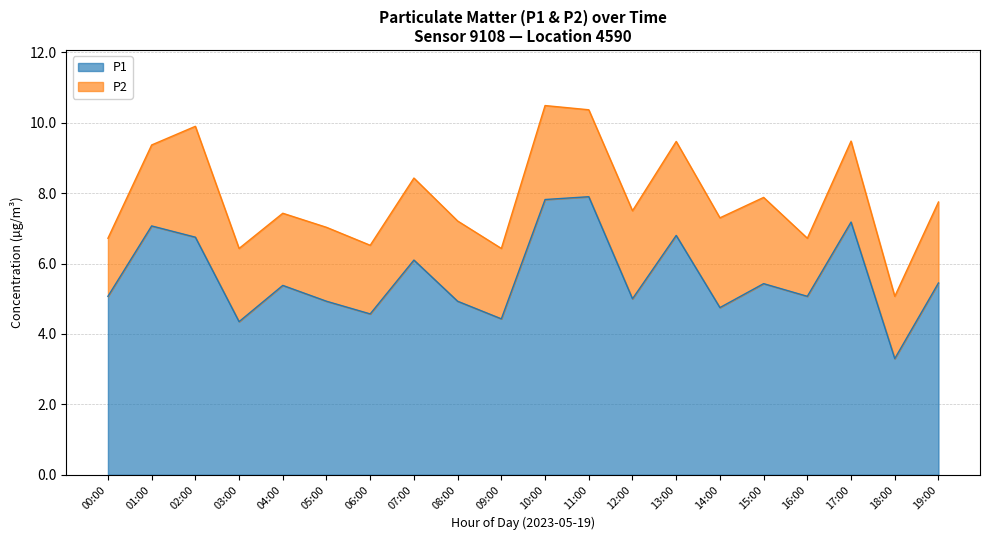

Reading right to left, list all the values displayed in this chart.

5.5	3.3	7.2	5.1	5.4	4.8	6.8	5.0	7.9	7.8	4.4	4.9	6.1	4.6	4.9	5.4	4.3	6.8	7.1	5.1